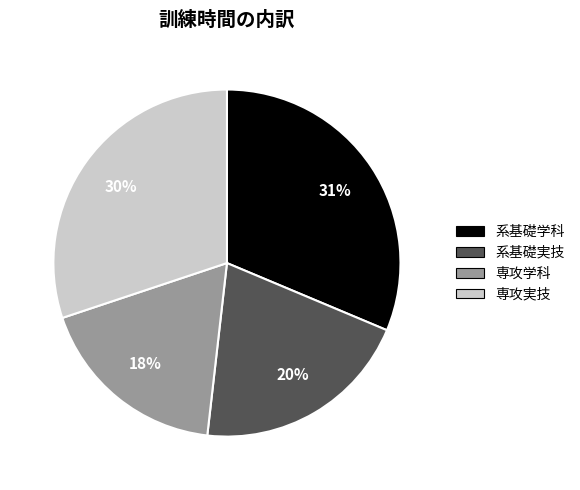

The 専攻学科 slice represents 5% of the pie. True or false?

False